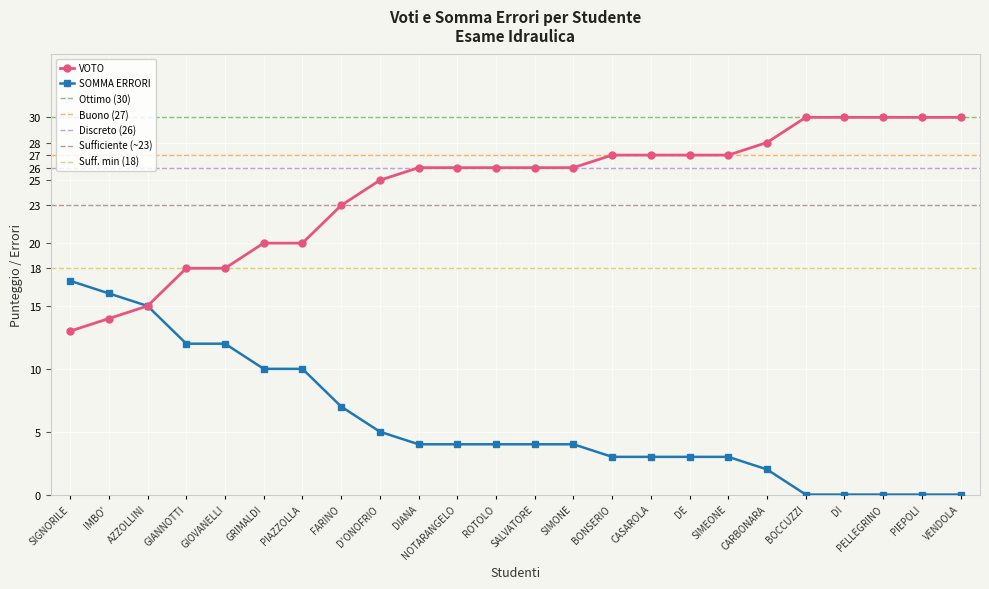

What is the highest value of the SOMMA ERRORI series?

17